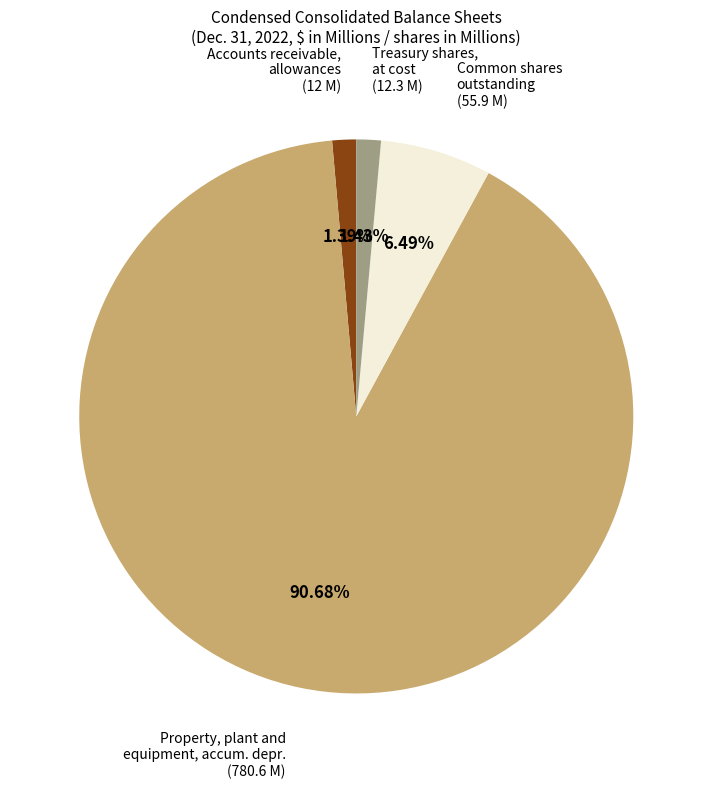

Is there a majority slice in this chart?

Yes